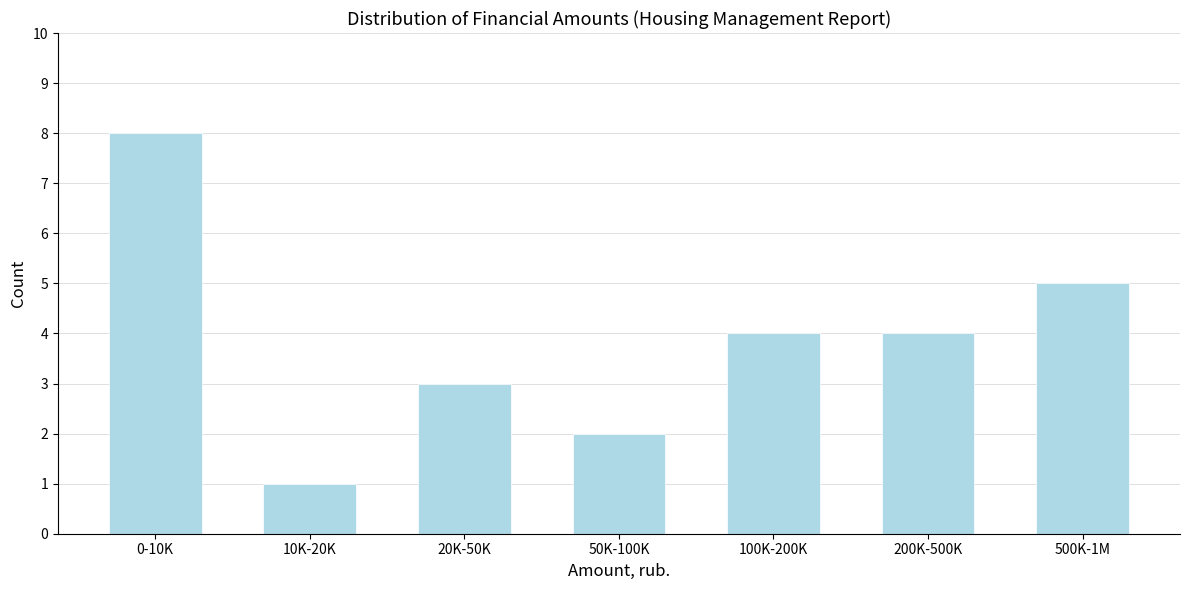

Reading left to right, what are all the values shown in this chart?

0-10K=8	10K-20K=1	20K-50K=3	50K-100K=2	100K-200K=4	200K-500K=4	500K-1M=5